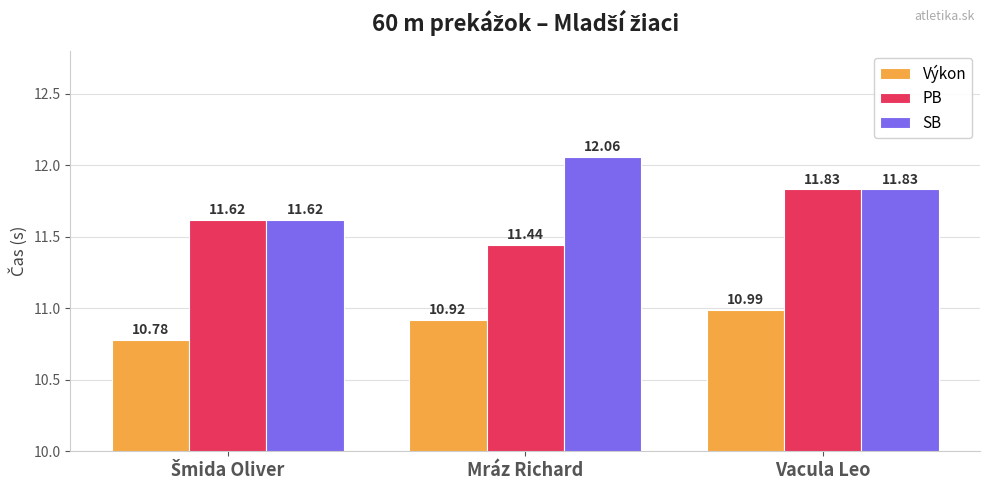

Between Mráz Richard and Vacula Leo, which series saw the biggest shift?

PB